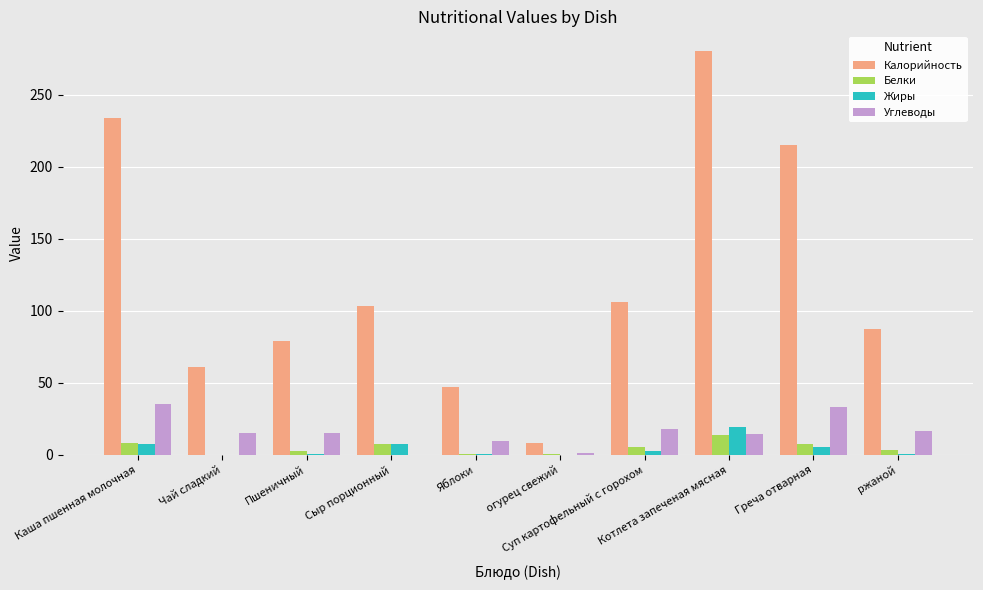

What is the value of the Жиры bar at the 6th from the left?

0.1